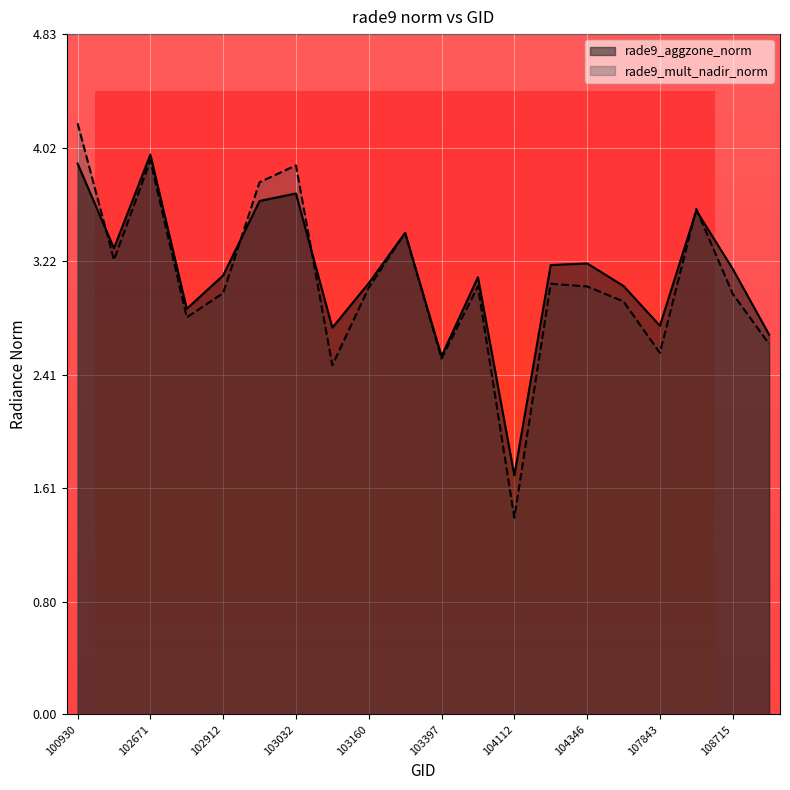

How many times do rade9_mult_nadir_norm and rade9_aggzone_norm cross each other?

5